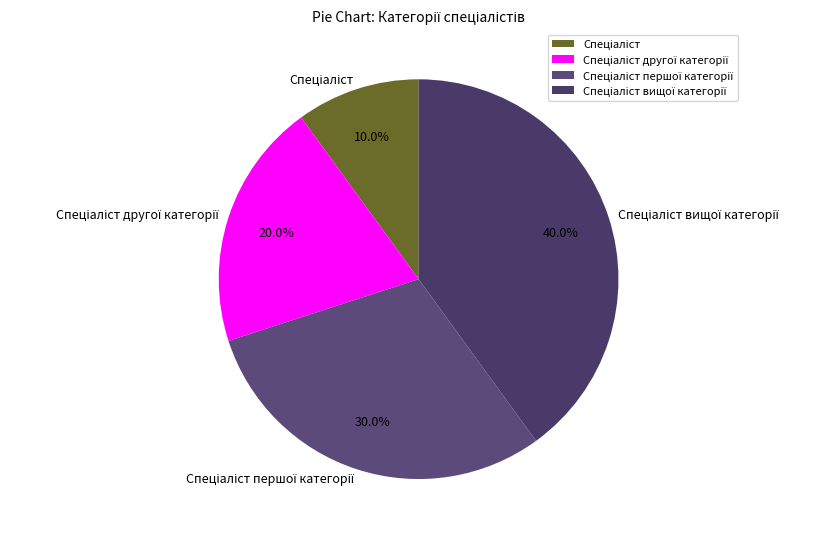

Count the number of slices in the pie.

4